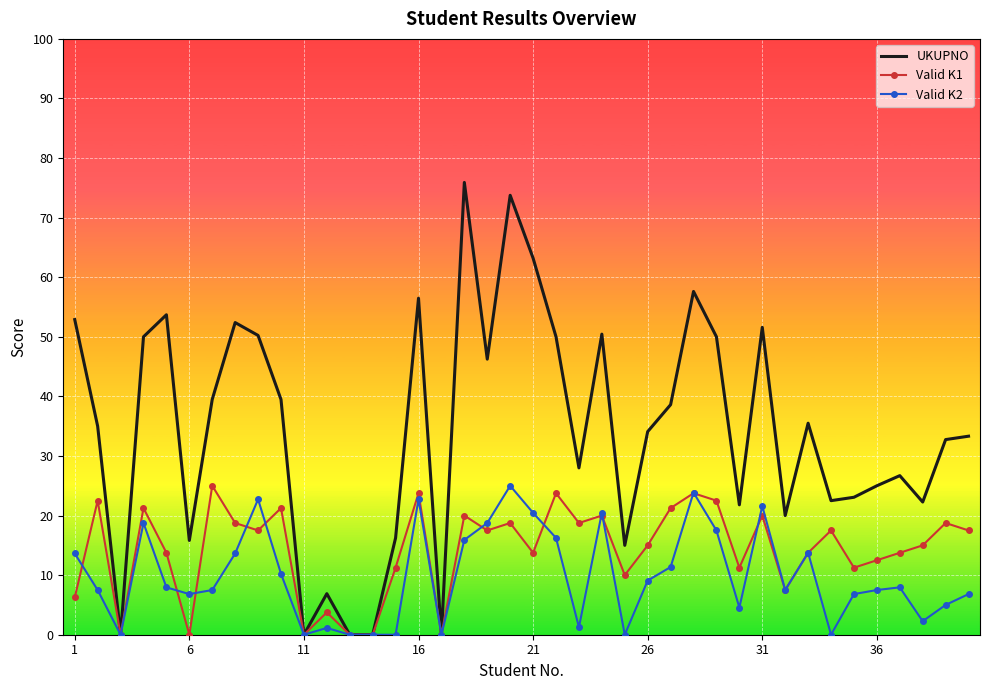

What is the highest value of the Valid K2 series?

25.0